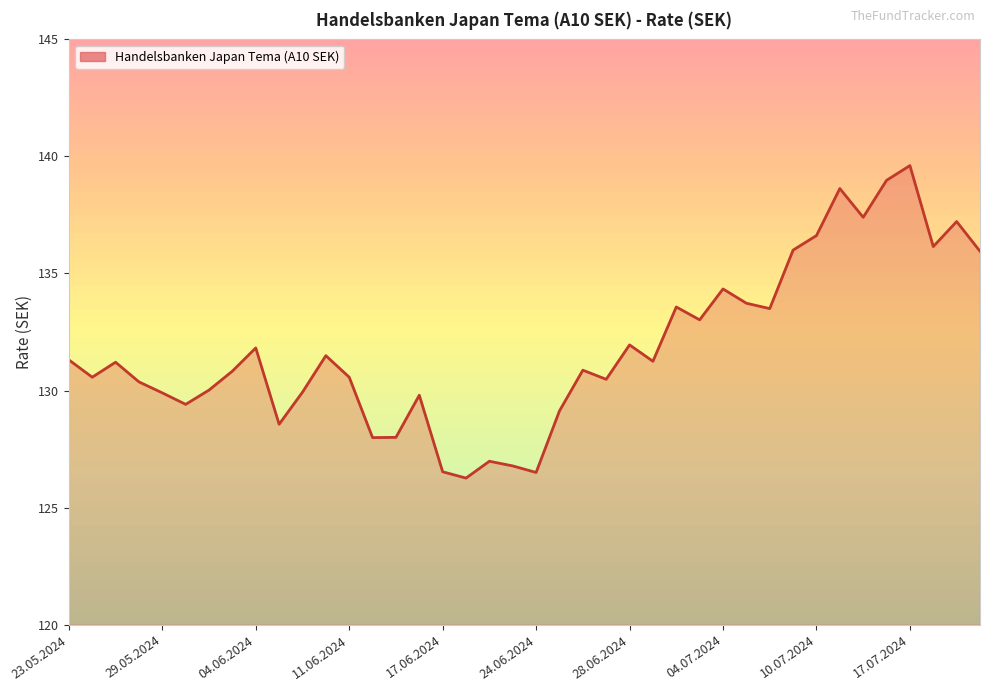

What is the greatest value displayed?

139.6